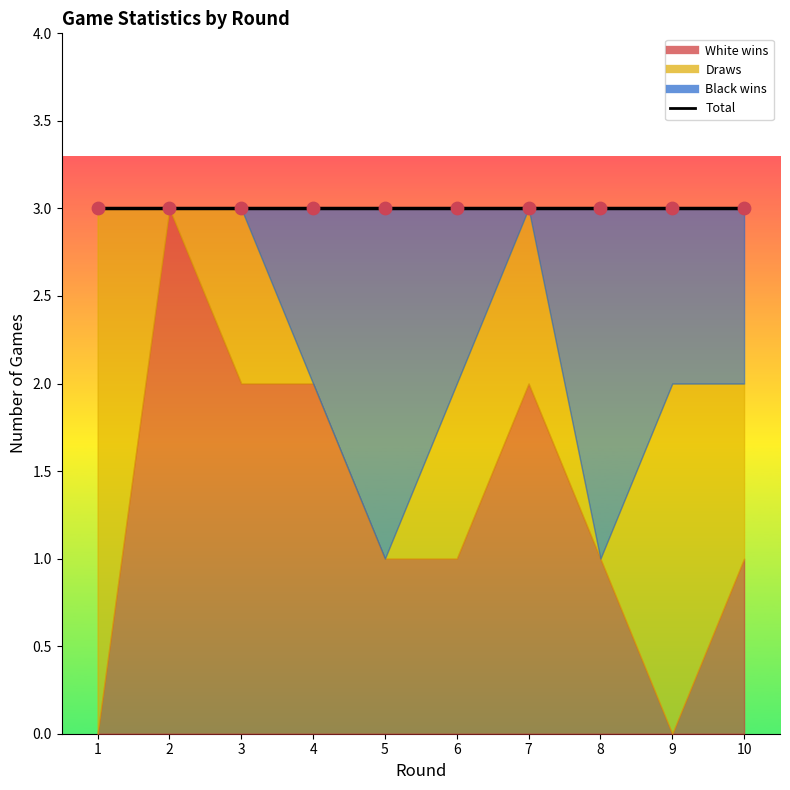

At which category is the sum across all series the highest?

1